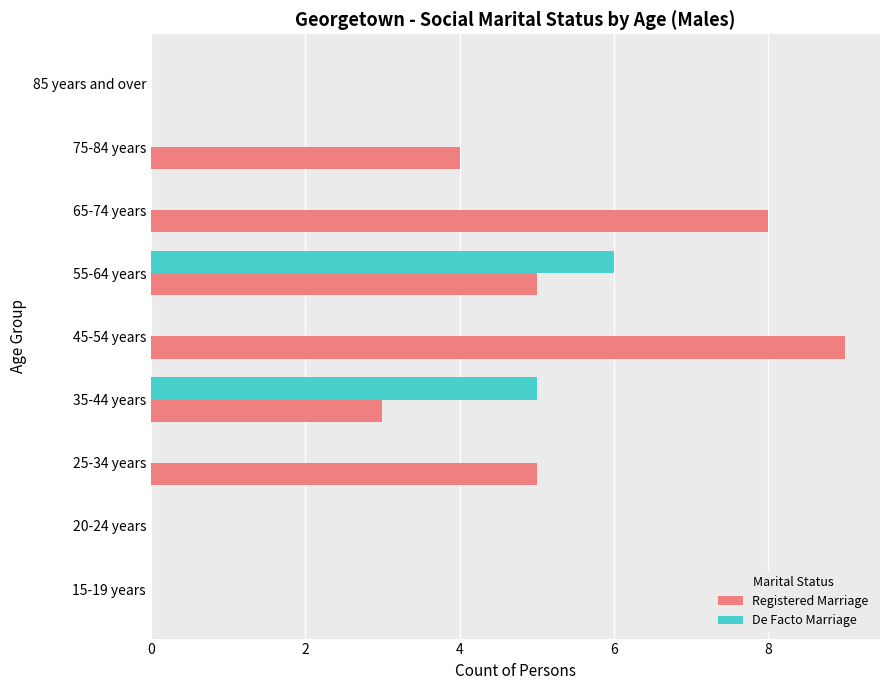

What is the total value across all series at 55-64 years?

11